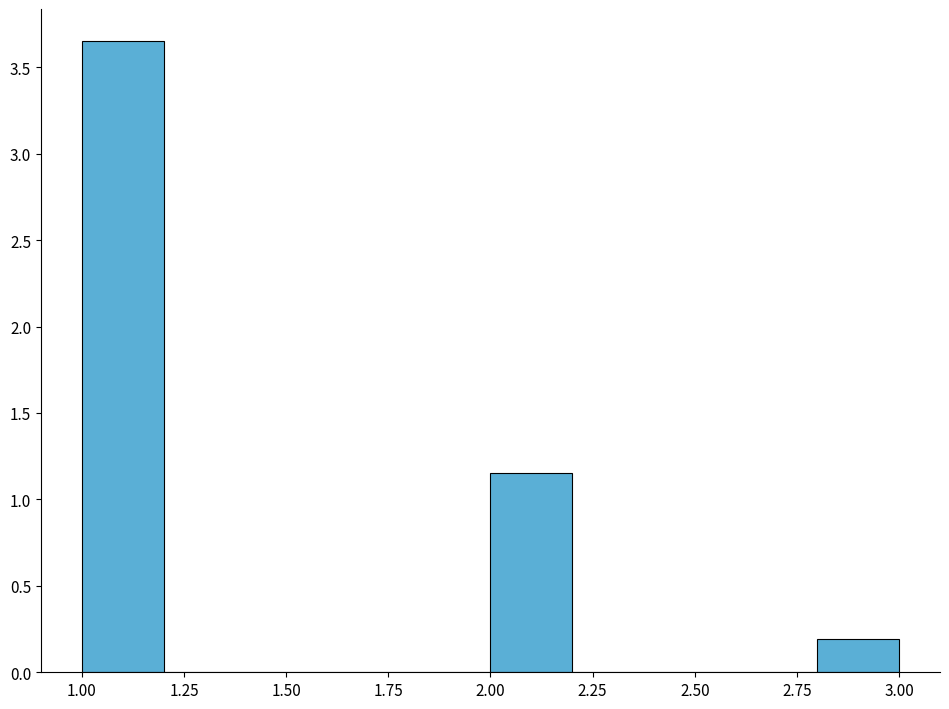

Which range on the x-axis has the tallest bar?

1.0 to 1.2